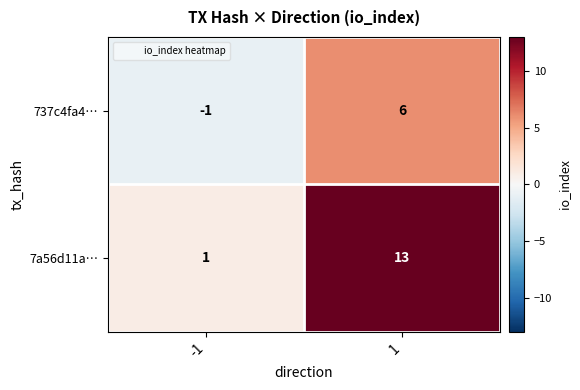

What is the difference between the highest and lowest values at 1?

7